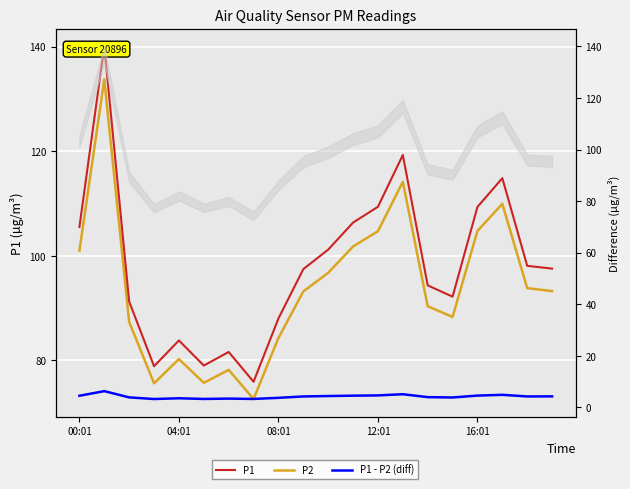

What is the greatest value displayed?

140.1